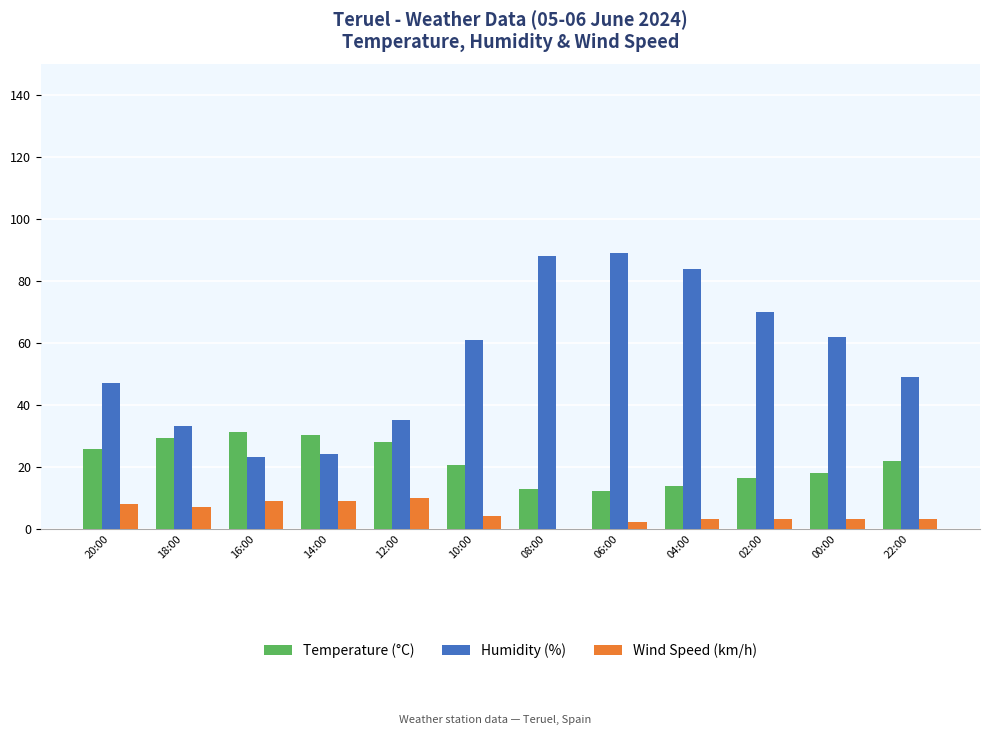

What is the sum of all Humidity (%) values?

665.0